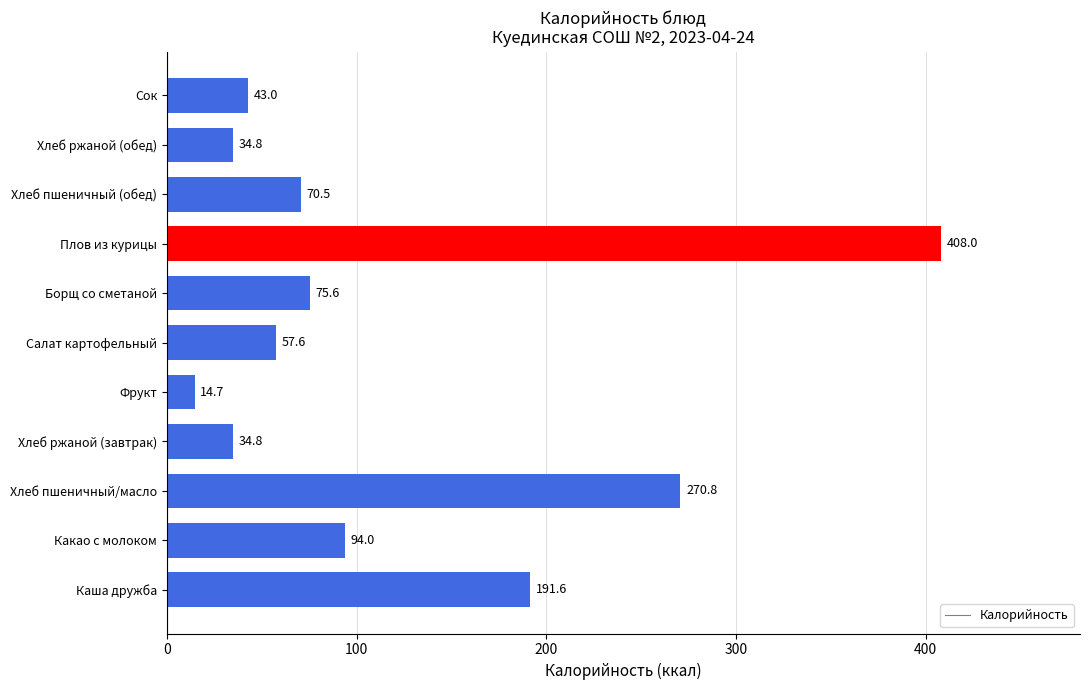

What is the greatest value displayed?

408.0